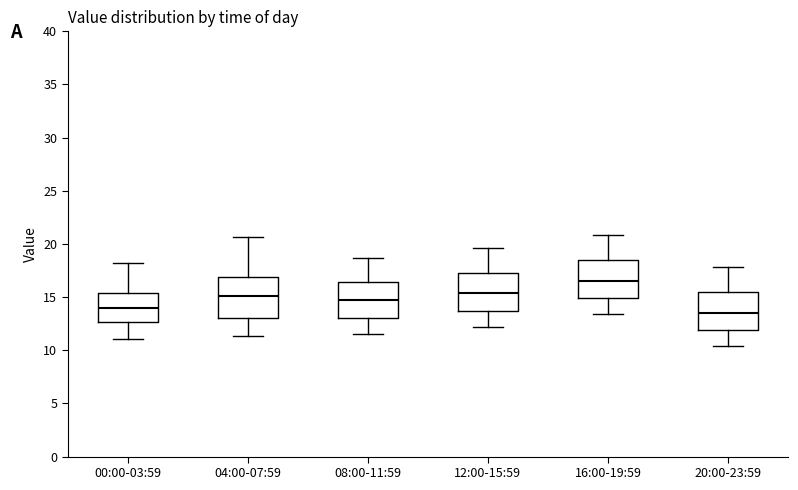

Reading left to right, read every box against the y-axis: the position of its median line, the range the box covers, and the ends of its whiskers. The values are not printed on the chart, so give them approximately, as read against the axis.

00:00-03:59: median 14.0, box 12.5 to 15.5, whiskers 11.0 to 18.0
04:00-07:59: median 15.0, box 13.0 to 17.0, whiskers 11.5 to 20.5
08:00-11:59: median 15.0, box 13.0 to 16.5, whiskers 11.5 to 18.5
12:00-15:59: median 15.5, box 13.5 to 17.5, whiskers 12.0 to 19.5
16:00-19:59: median 16.5, box 15.0 to 18.5, whiskers 13.5 to 21.0
20:00-23:59: median 13.5, box 12.0 to 15.5, whiskers 10.5 to 18.0